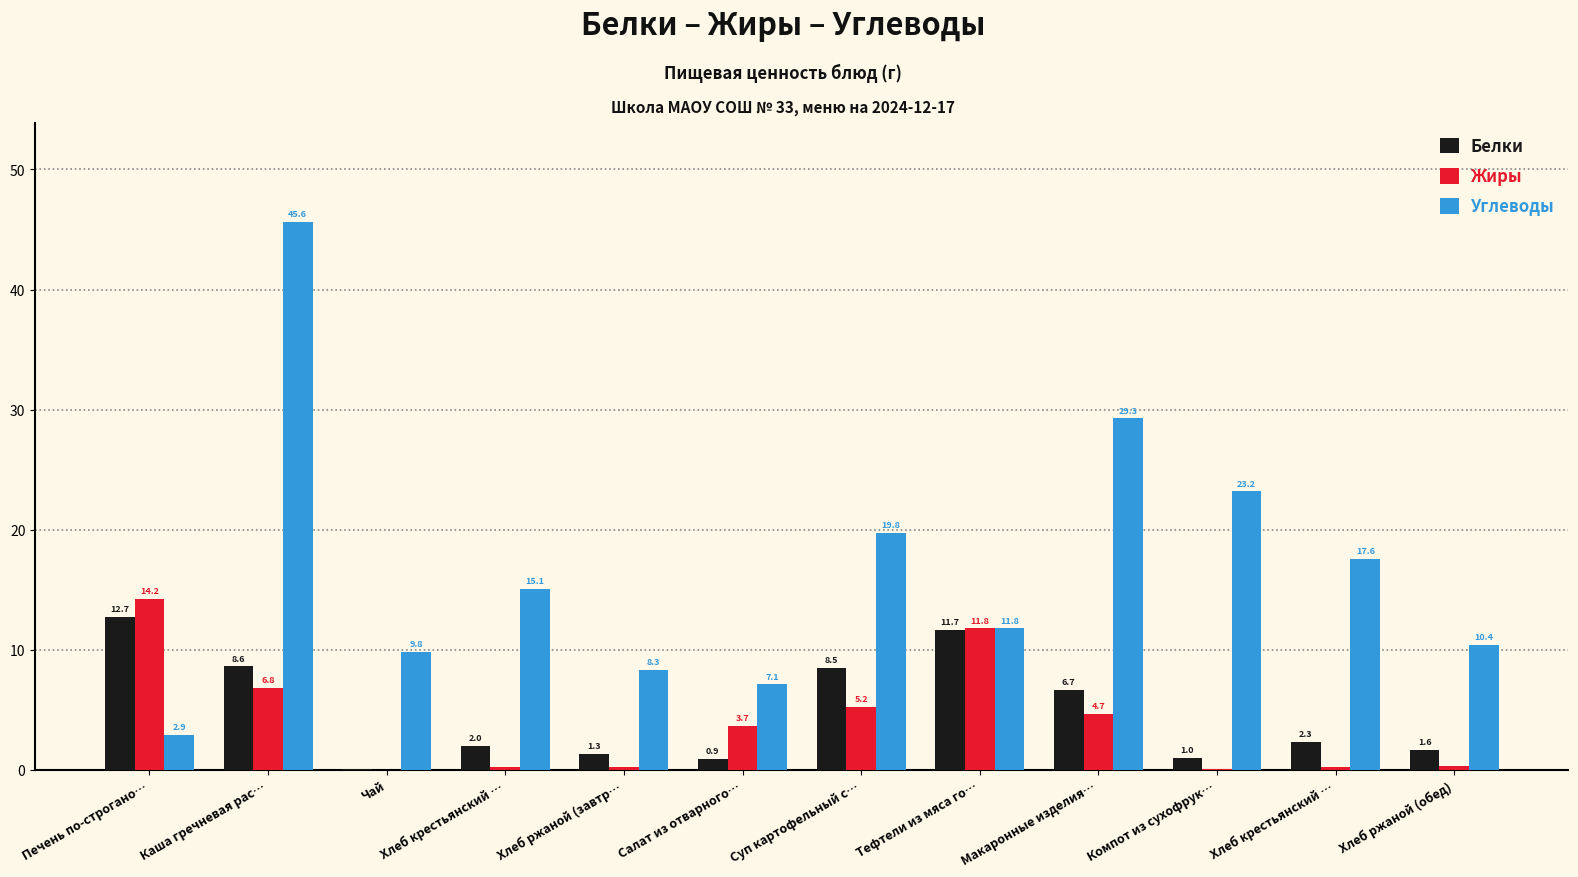

At Салат из отварного…, list the series in order from smallest to largest.

Белки, Жиры, Углеводы